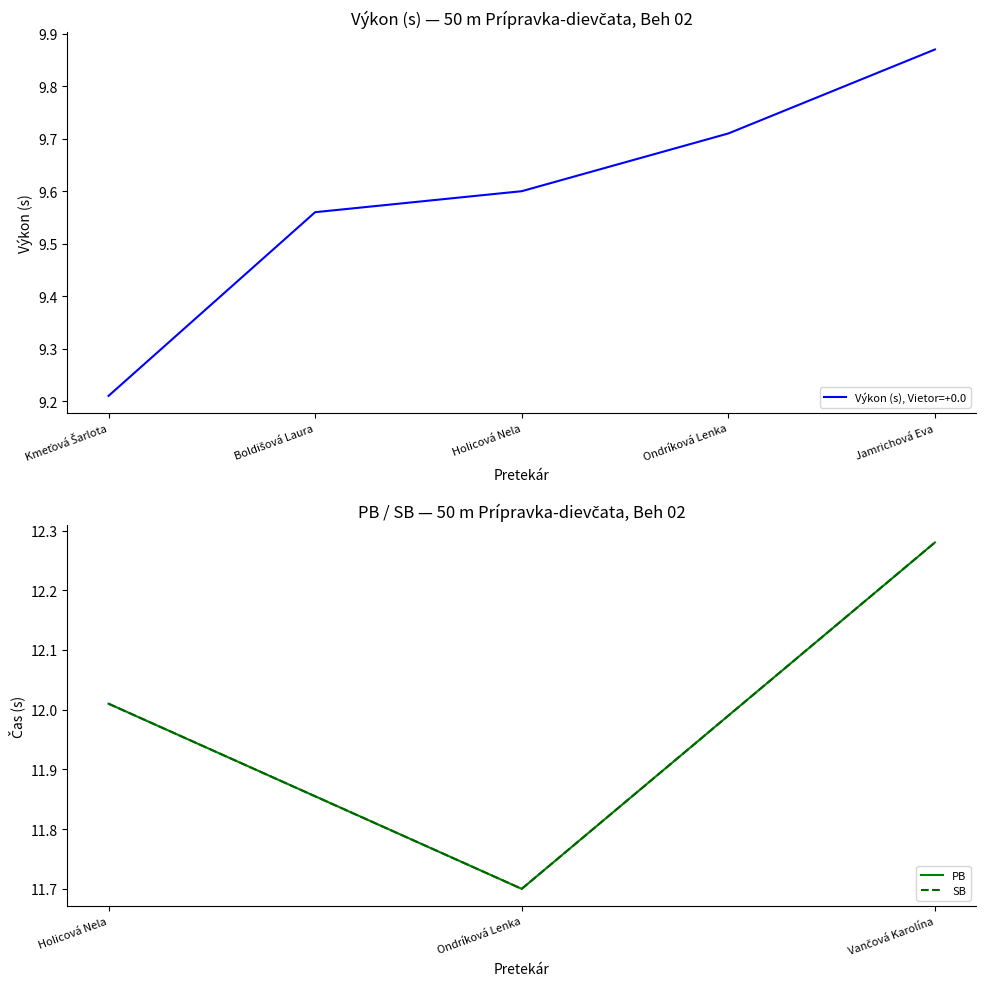

What is the average value of the PB series?

12.0